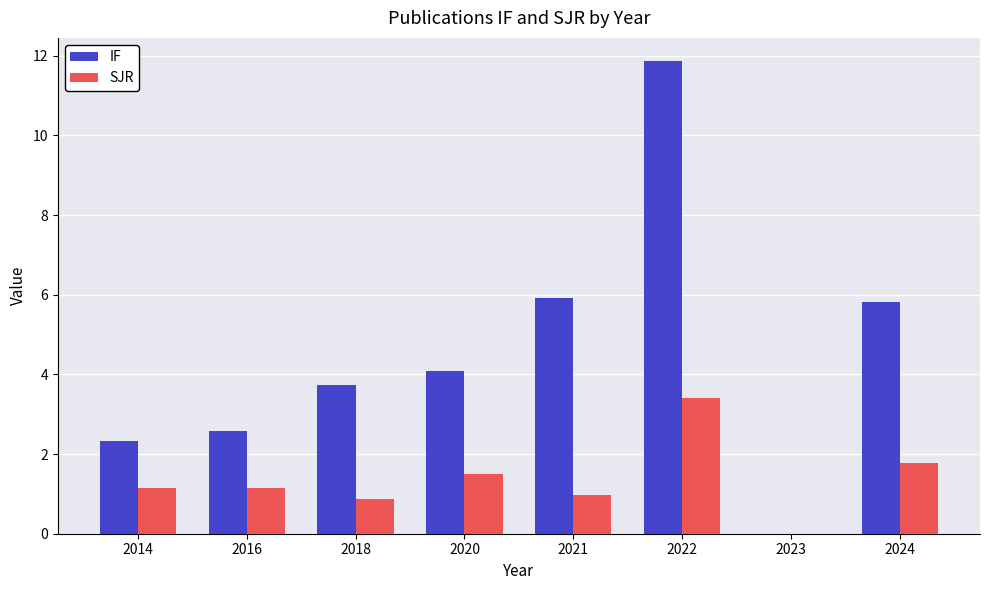

How many groups of bars are there?

8